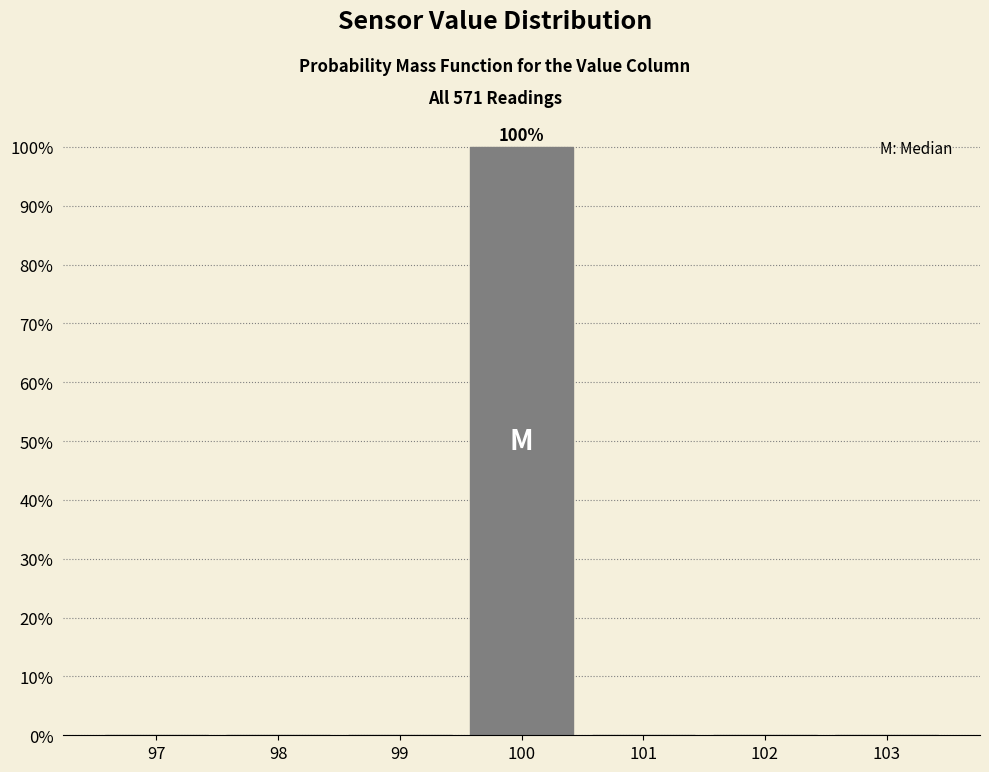

Which range on the x-axis has the tallest bar?

99.5 to 100.5